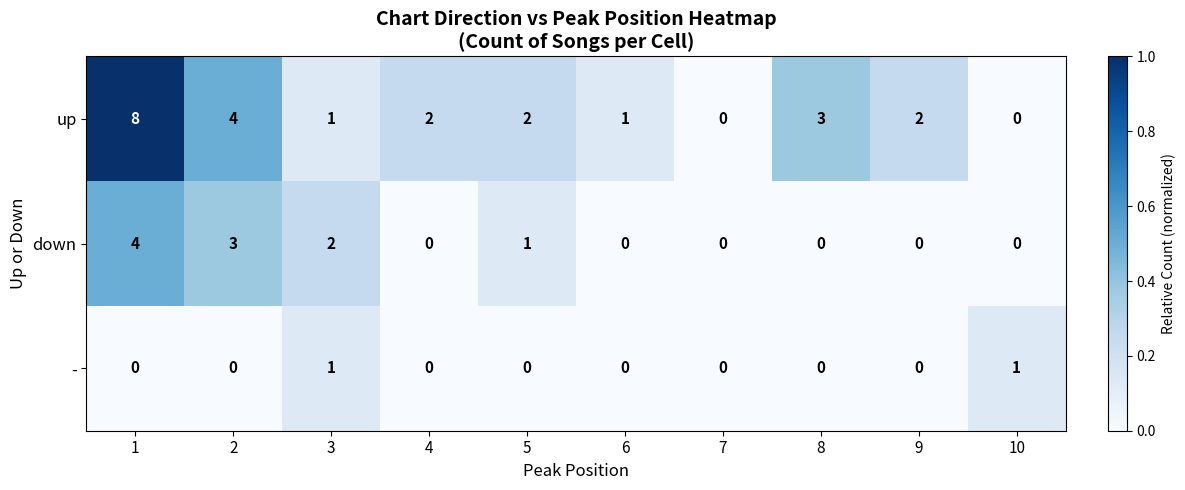

Which category has the highest value across all series?

1